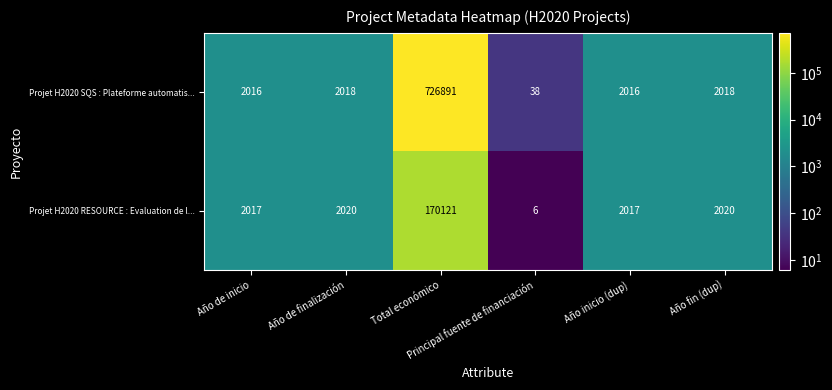

What is the smallest value displayed?

6